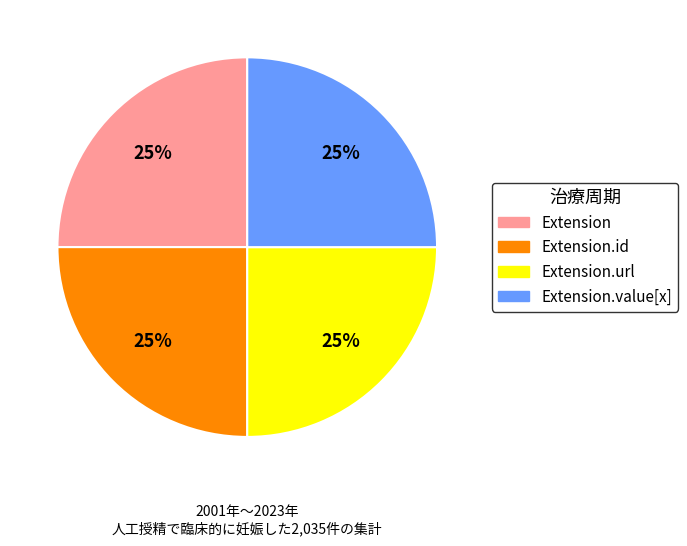

Does any single category account for the majority?

No